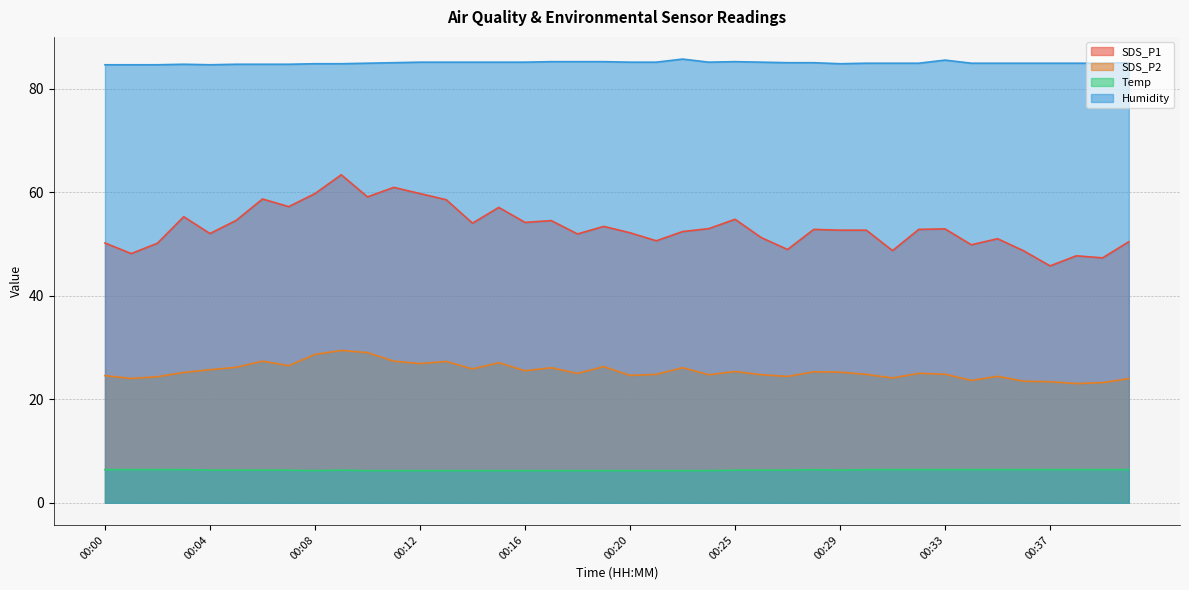

True or false: SDS_P1 and Humidity cross at least once.

False